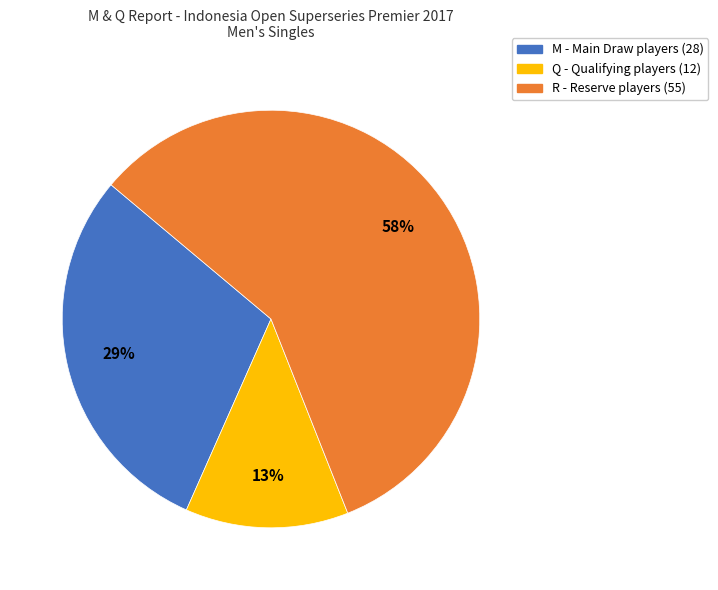

To the nearest percent, what is the average slice percentage?

33%